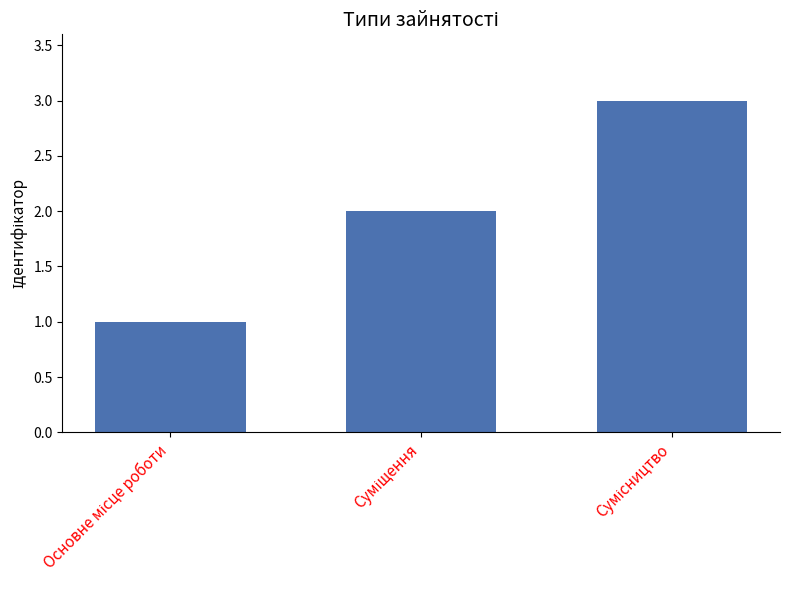

What is the maximum value shown in the chart?

3